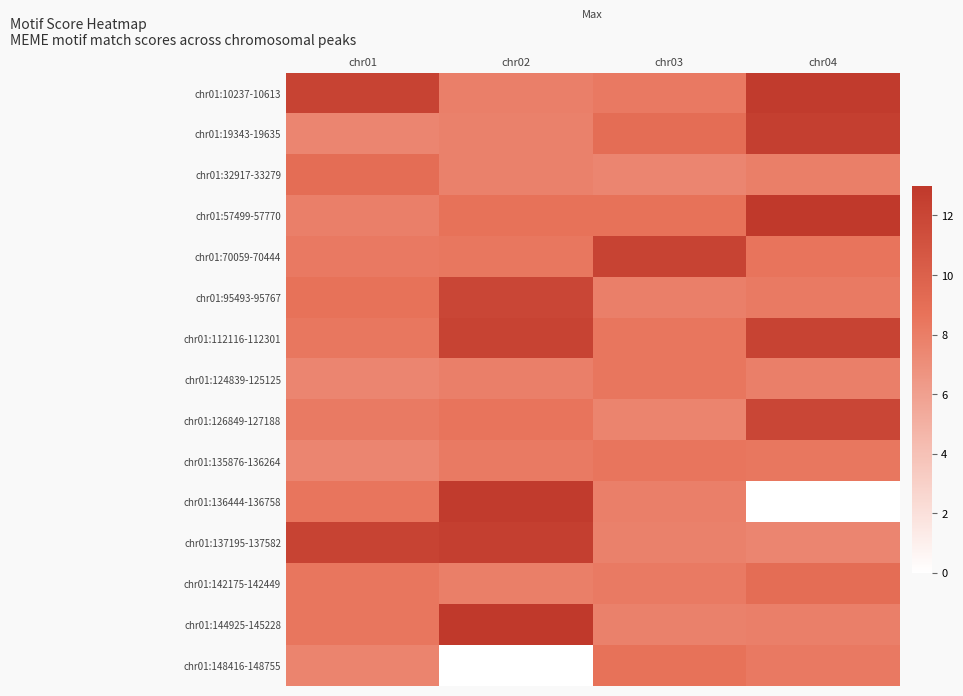

Reading left to right, list all the values displayed in this chart.

chr01:10237-10613: chr01=12.2	chr02=7.9	chr03=8.2	chr04=12.8
chr01:19343-19635: chr01=7.5	chr02=7.8	chr03=9.1	chr04=12.5
chr01:32917-33279: chr01=9.1	chr02=7.8	chr03=7.5	chr04=7.9
chr01:57499-57770: chr01=7.9	chr02=8.7	chr03=8.7	chr04=13.0
chr01:70059-70444: chr01=8.2	chr02=8.4	chr03=12.2	chr04=8.6
chr01:95493-95767: chr01=8.7	chr02=11.9	chr03=7.9	chr04=8.2
chr01:112116-112301: chr01=8.4	chr02=12.2	chr03=8.4	chr04=12.2
chr01:124839-125125: chr01=7.5	chr02=7.9	chr03=8.5	chr04=7.9
chr01:126849-127188: chr01=8.2	chr02=8.6	chr03=7.6	chr04=11.9
chr01:135876-136264: chr01=7.5	chr02=8.2	chr03=8.5	chr04=8.4
chr01:136444-136758: chr01=8.5	chr02=12.8	chr03=7.9	chr04=0.0
chr01:137195-137582: chr01=12.2	chr02=12.5	chr03=7.8	chr04=7.5
chr01:142175-142449: chr01=8.4	chr02=7.9	chr03=8.2	chr04=9.1
chr01:144925-145228: chr01=8.5	chr02=13.0	chr03=7.8	chr04=7.9
chr01:148416-148755: chr01=7.6	chr02=0.0	chr03=8.7	chr04=8.2